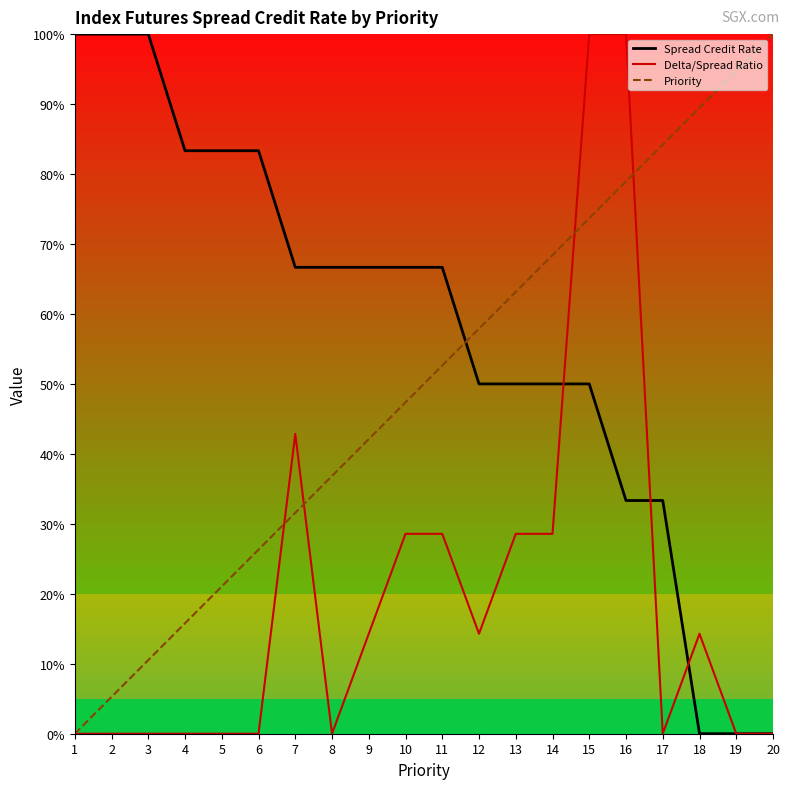

How many data points in Priority are above 52?

10